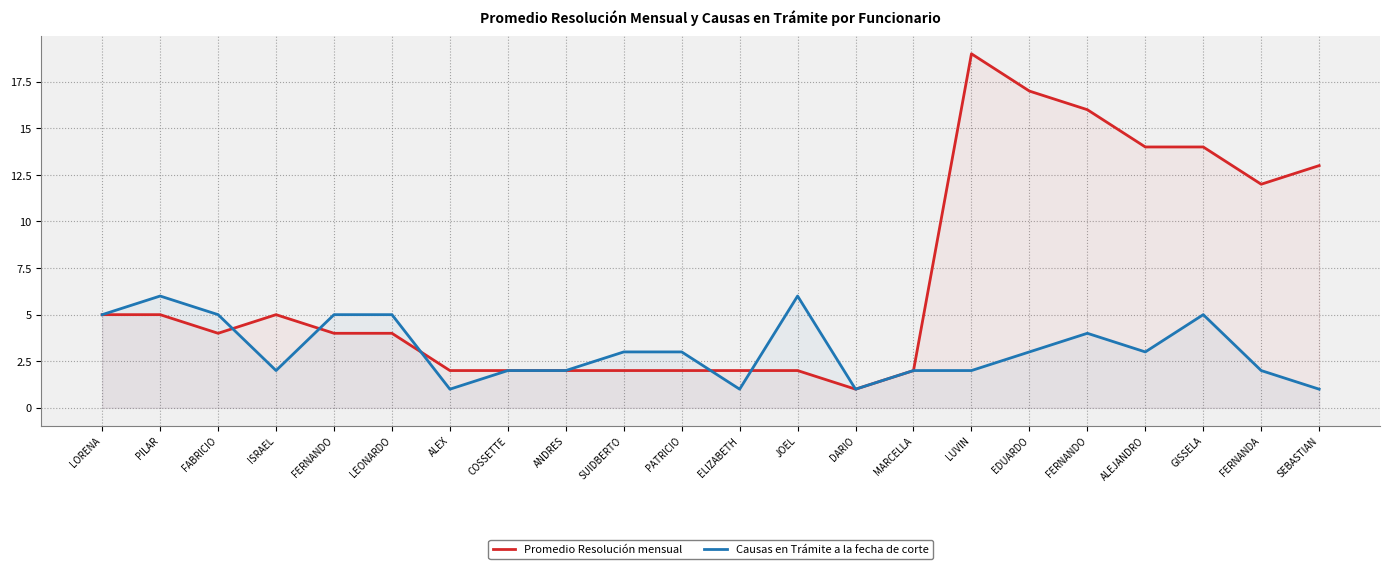

What is the label of the 21st point from the left?

FERNANDA